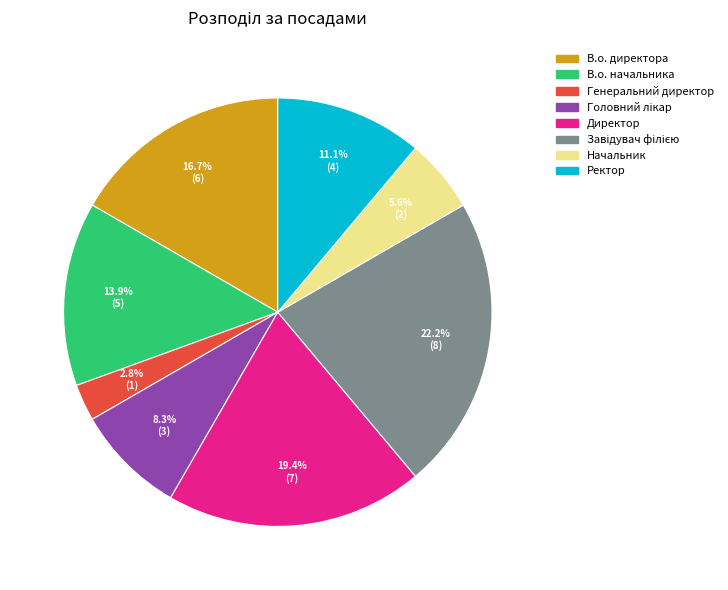

Is В.о. начальника the majority of the pie?

No